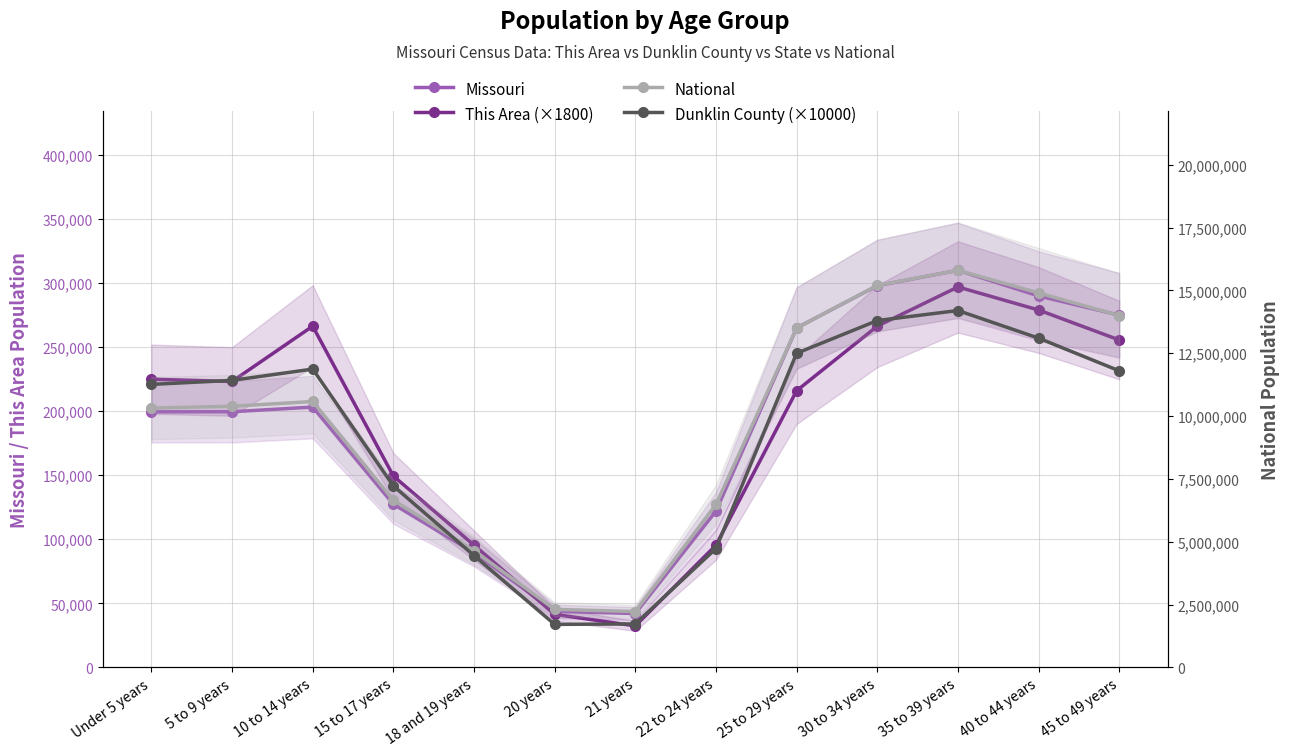

Reading right to left, transcribe all the data shown in this chart.

Missouri: 275000	290000	310000	298000	265000	122023	42047	43723	89573	127366	203213	199591	199528
This Area (×1800): 255600	279000	297000	266400	216000	95400	32400	41400	95400	149400	266400	223200	225000
National: 14000000	14900000	15800000	15200000	13500000	6482659	2223198	2308319	4647457	6656209	10579862	10389638	10319427
Dunklin County (×10000): 11800000	13100000	14200000	13800000	12500000	4730000	1730000	1710000	4450000	7220000	11870000	11420000	11260000